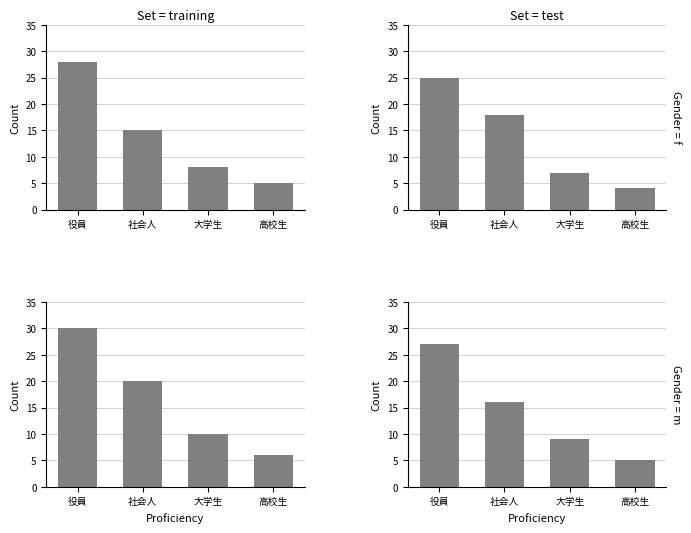

True or false: Gender = f has a value of 29 at 社会人.

False